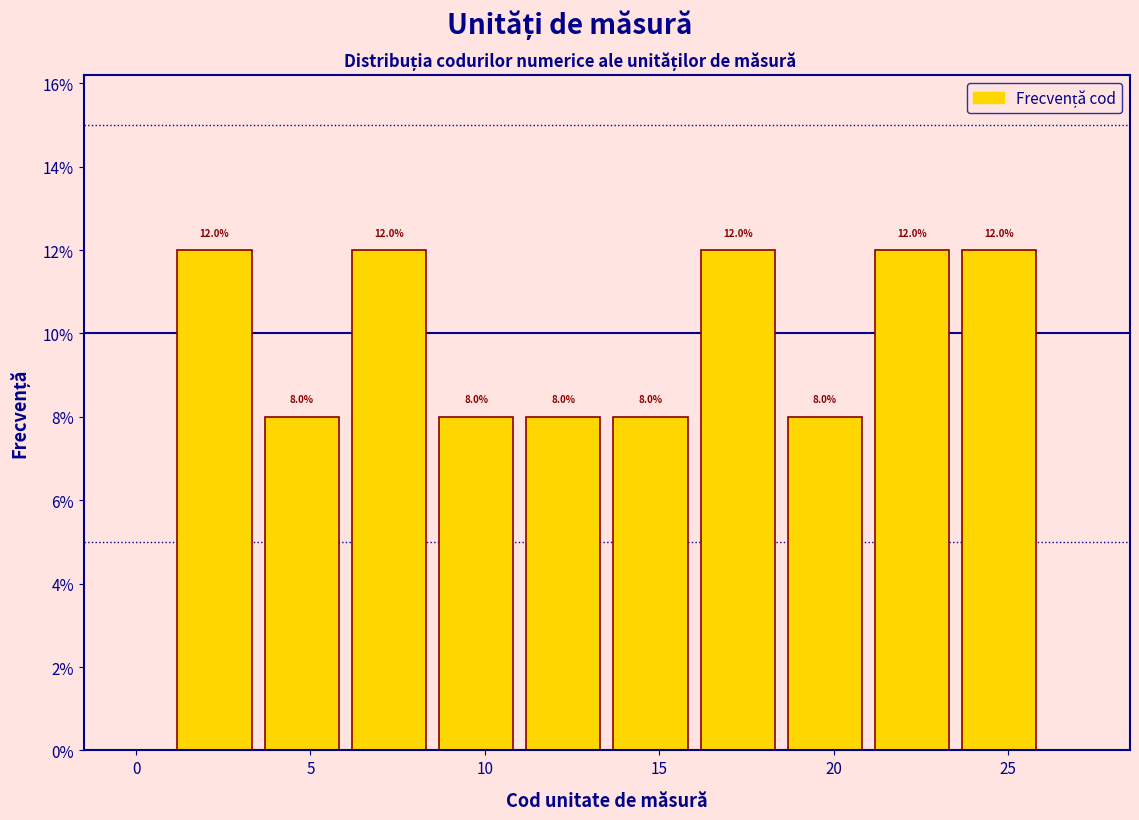

Reading left to right, list every bar in this chart as the range it spans on the x-axis followed by its height.

1.0 to 3.5: 12.0
3.5 to 6.0: 8.0
6.0 to 8.5: 12.0
8.5 to 11.0: 8.0
11.0 to 13.5: 8.0
13.5 to 16.0: 8.0
16.0 to 18.5: 12.0
18.5 to 21.0: 8.0
21.0 to 23.5: 12.0
23.5 to 26.0: 12.0